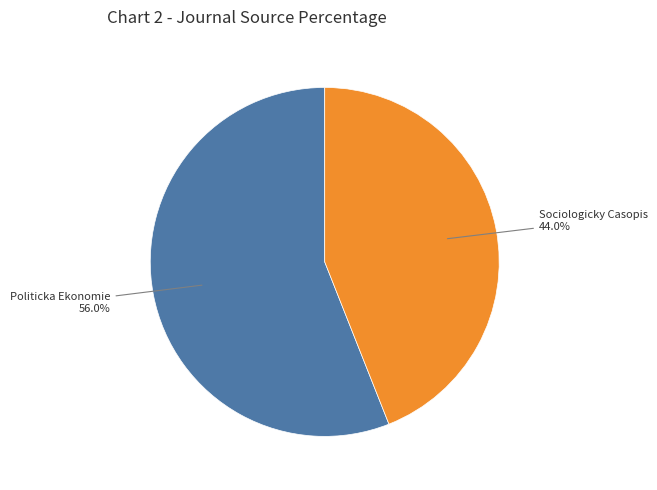

Is Politicka Ekonomie the majority of the pie?

Yes